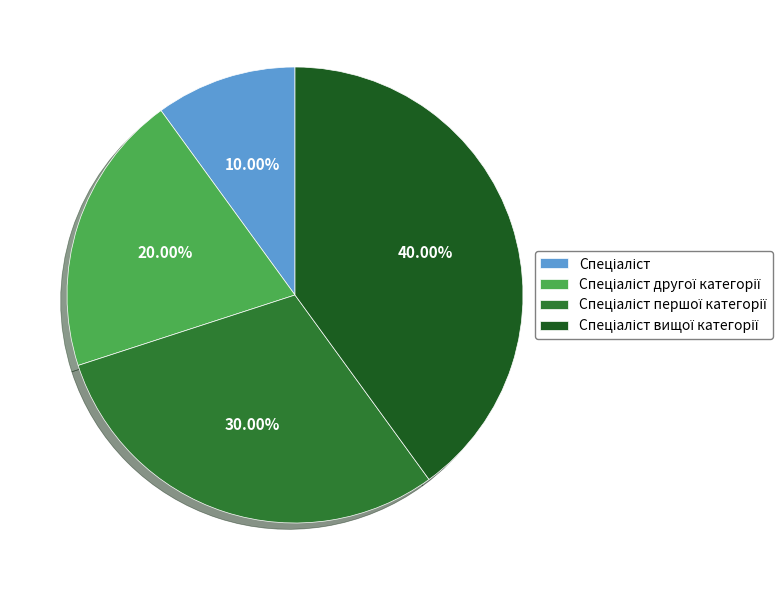

Does any single category account for the majority?

No